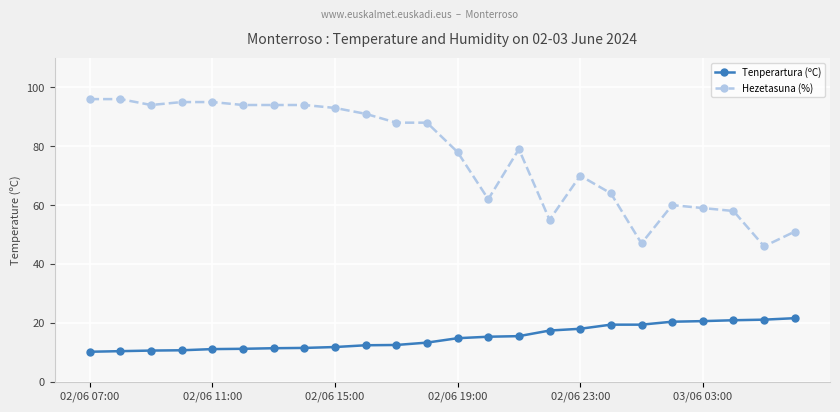

Which series has the largest total across all categories?

Hezetasuna (%)